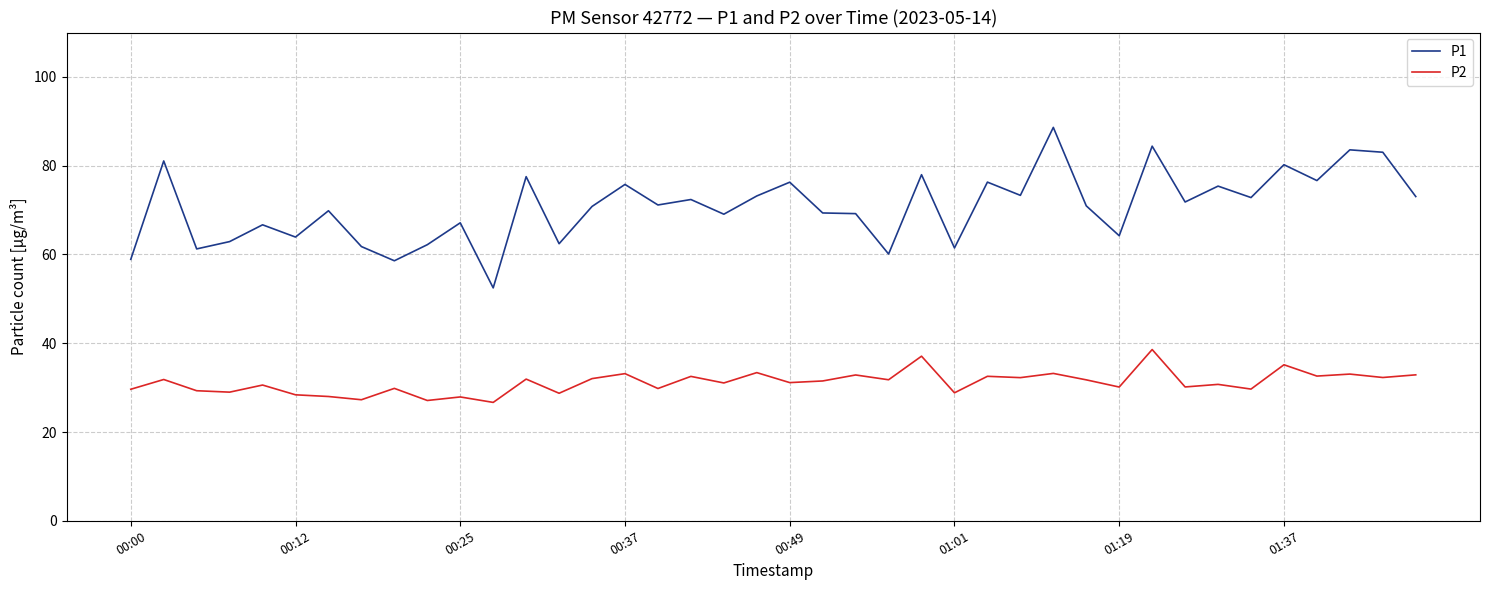

What is the difference between the maximum and minimum values in the P2 series?

11.9